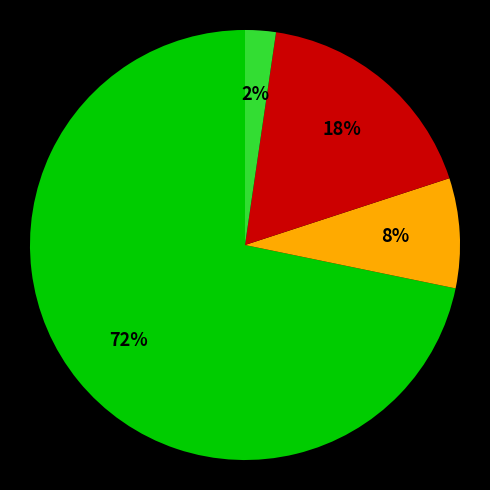

To the nearest percent, what is the average slice percentage?

25%